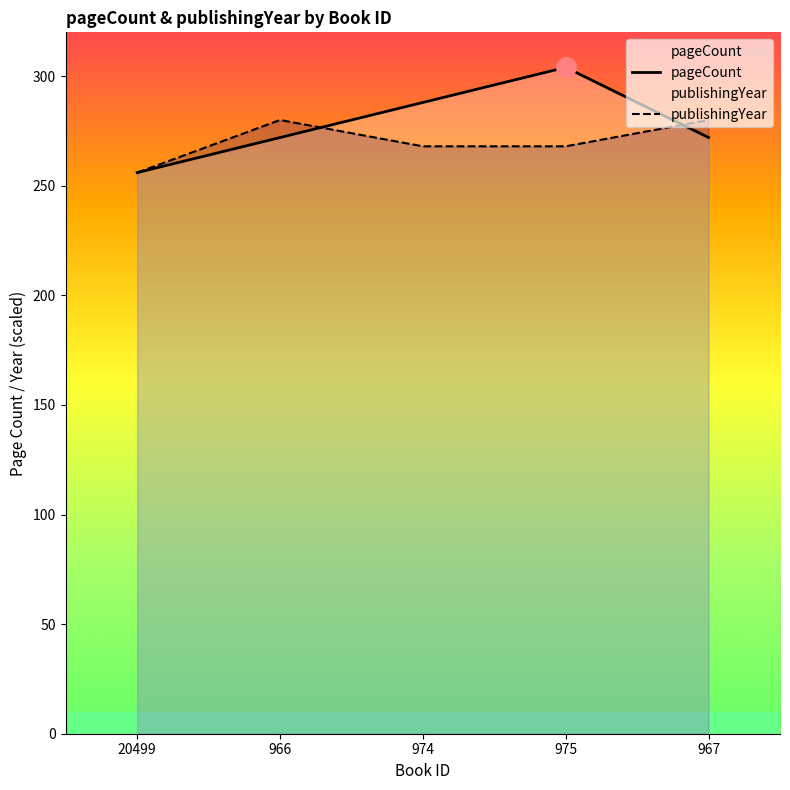

At which label does publishingYear reach its minimum?

20499